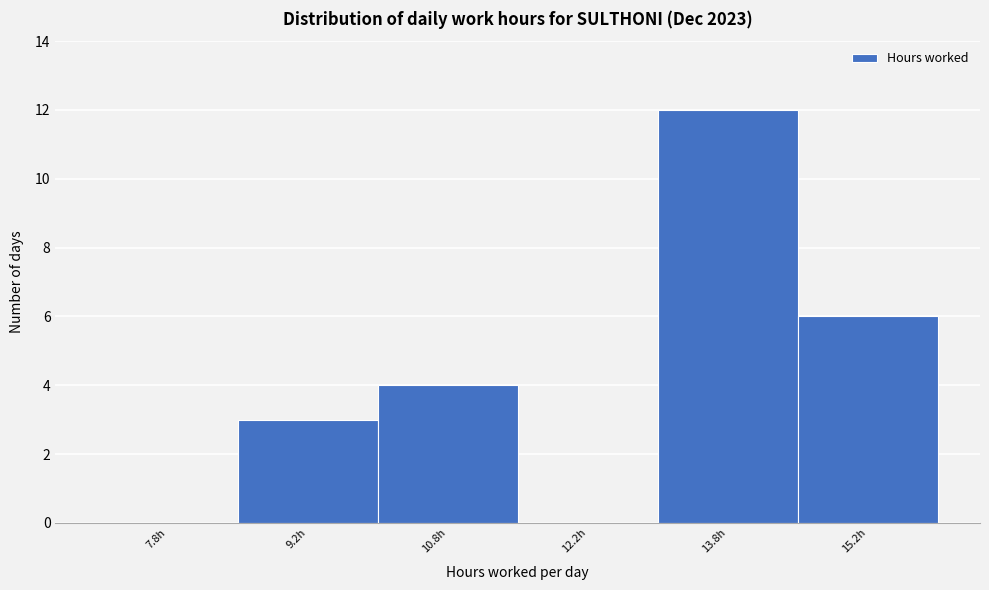

How tall is the bar that spans 13.0 to 14.5 on the x-axis? Neither the bar edges nor the heights are printed on the chart, so give them approximately, as read against the axes.

12